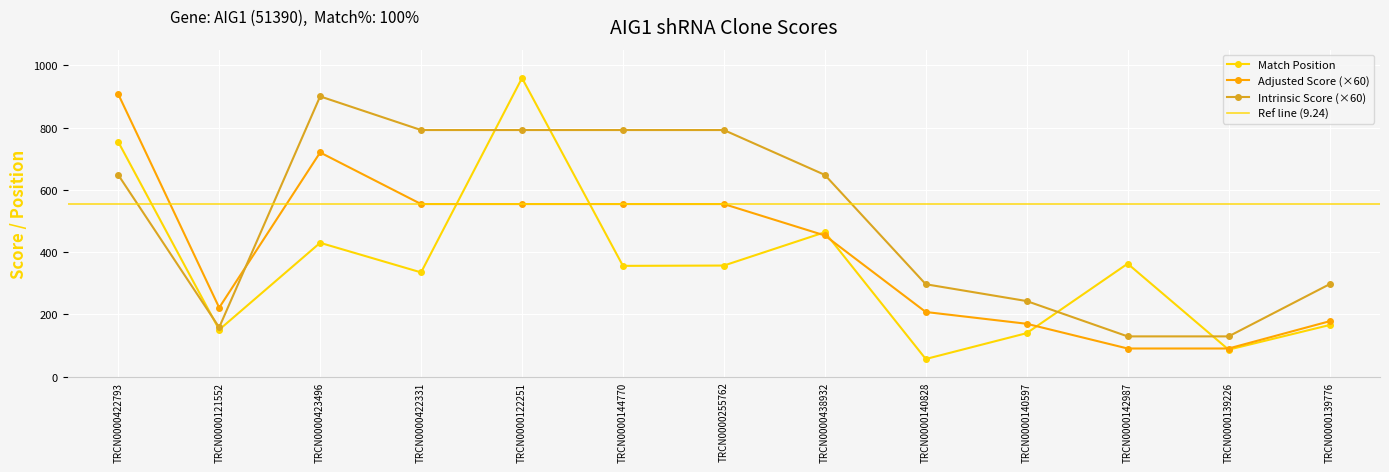

Is it true that Intrinsic Score equals 792.0 at TRCN0000255762?

True